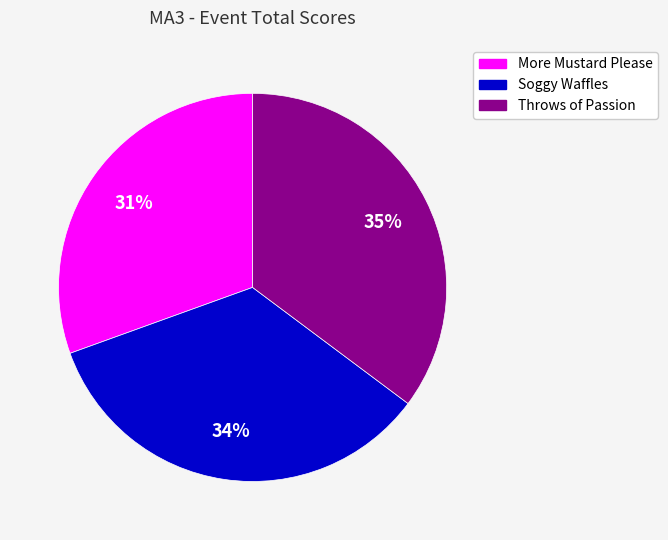

What percentage is the Throws of Passion slice, to the nearest percent?

35%